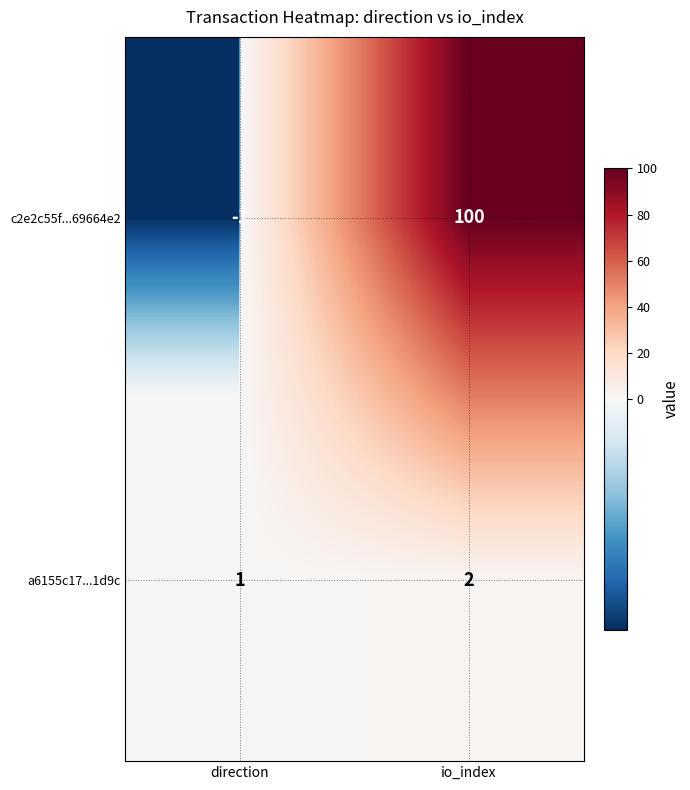

Rank the series by their average value, from highest to lowest.

c2e2c55f...69664e2, a6155c17...1d9c